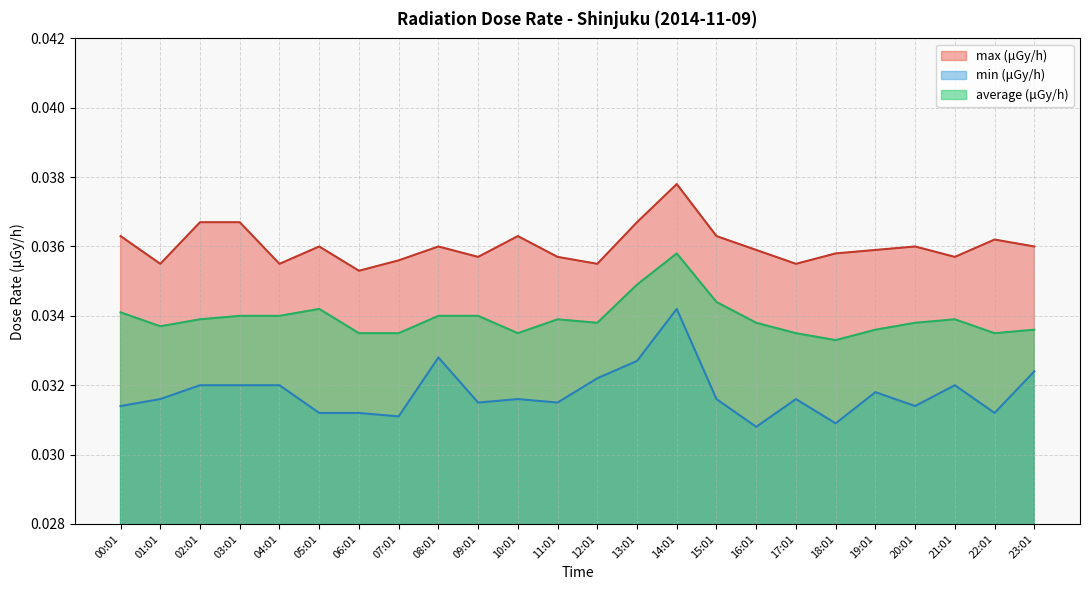

At how many categories does at least one series exceed 0?

24